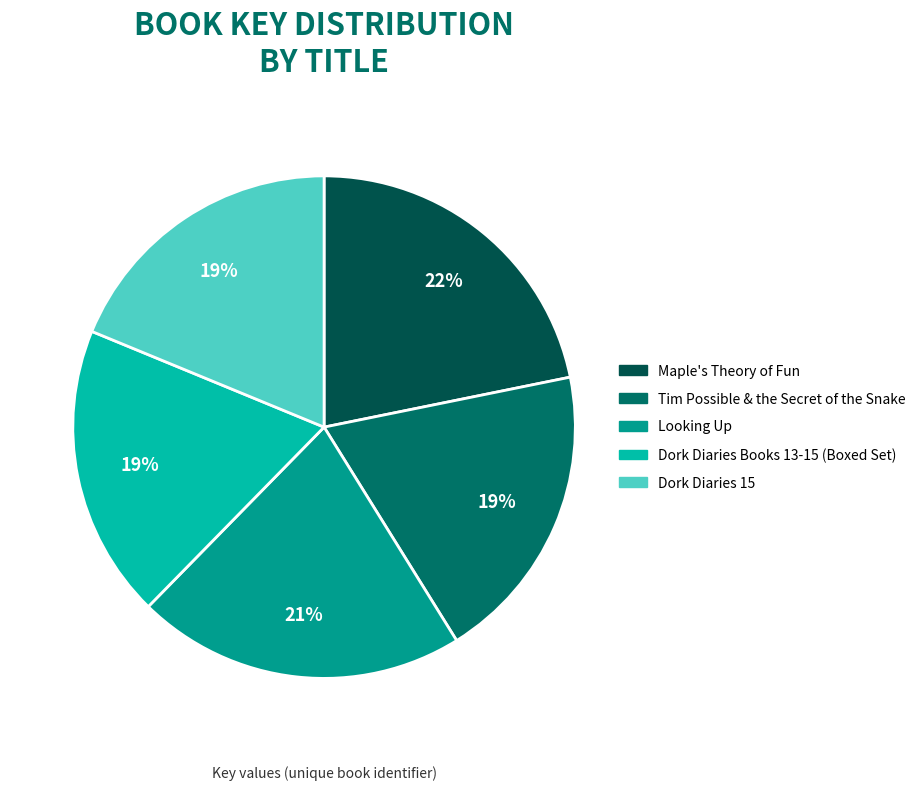

Do Dork Diaries Books 13-15 (Boxed Set) and Tim Possible & the Secret of the Snake together represent more than half of the pie?

No